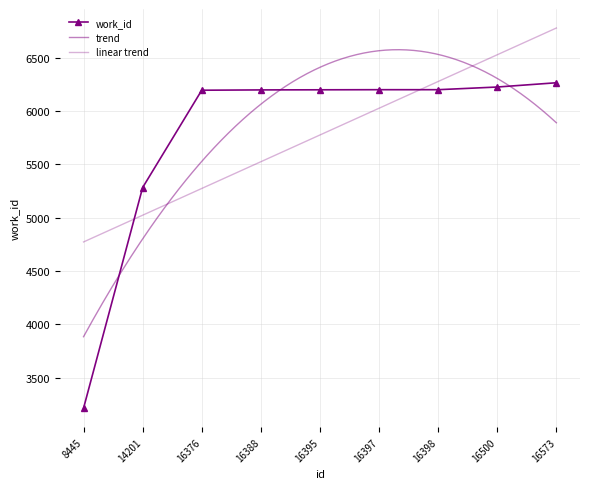

What is the ratio of the value at 8445 to the value at 16397?

0.5